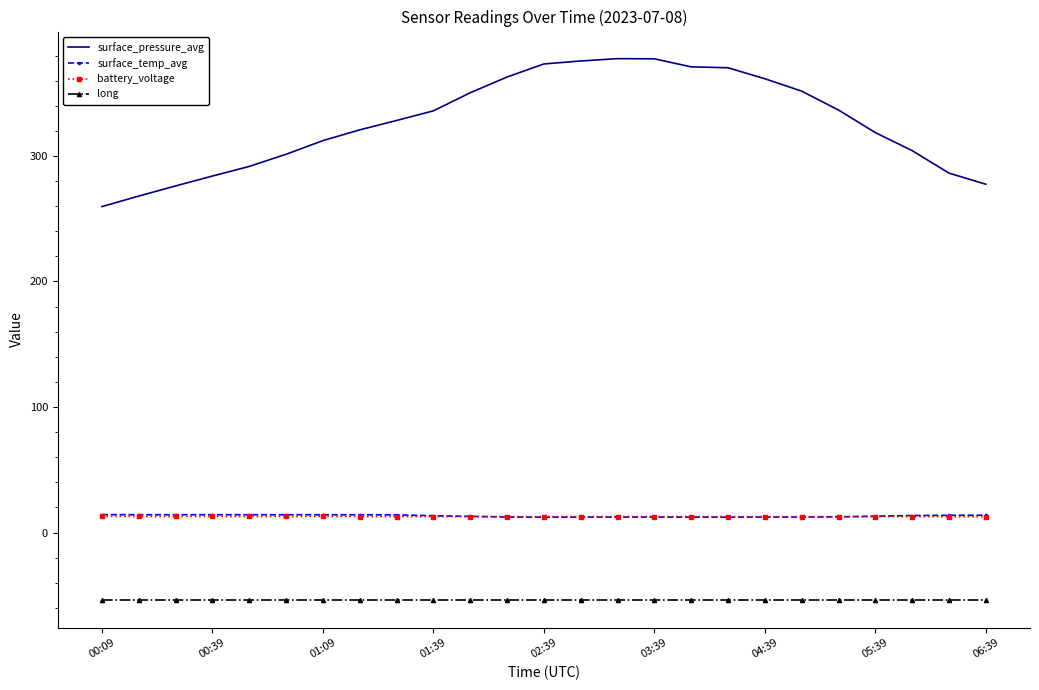

True or false: battery_voltage and long cross at least once.

False